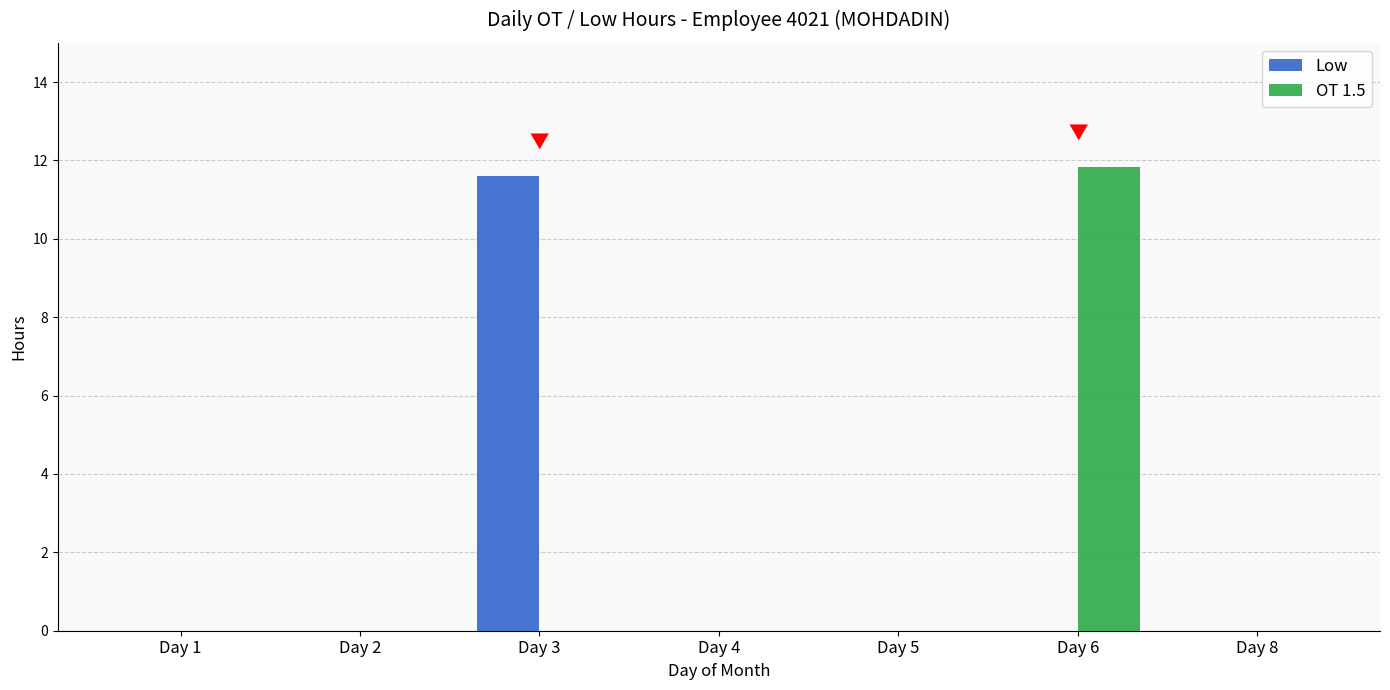

True or false: OT 1.5 has a value of 5.8 at Day 2.

False